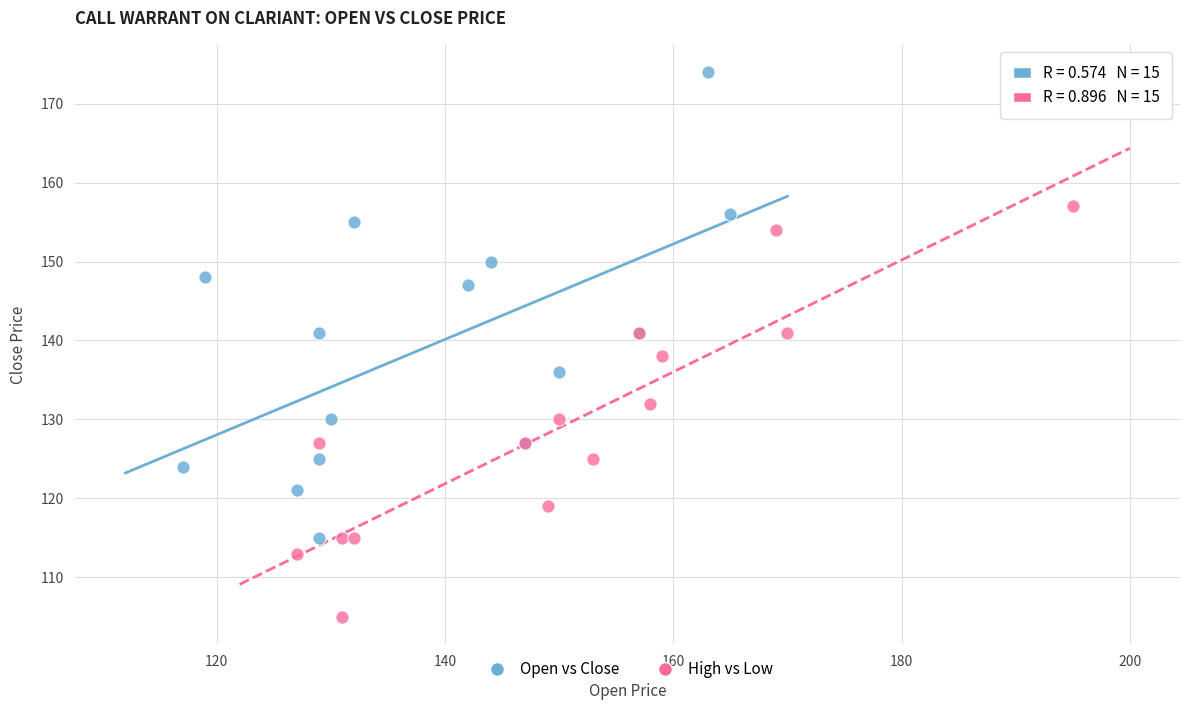

Which series has the widest spread of Y values?

Open vs Close